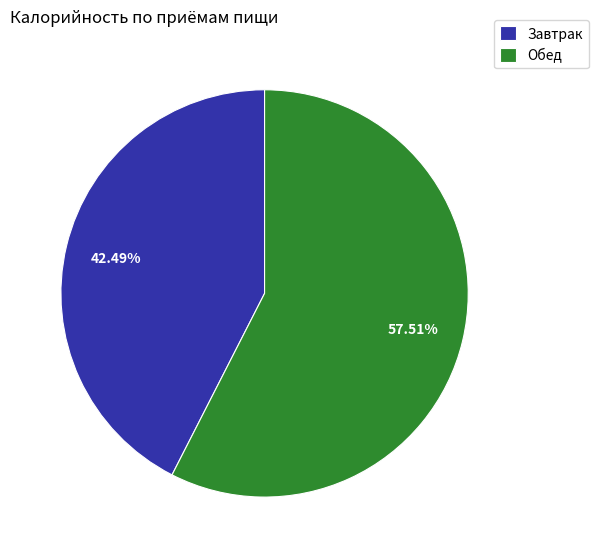

Is there a majority slice in this chart?

Yes